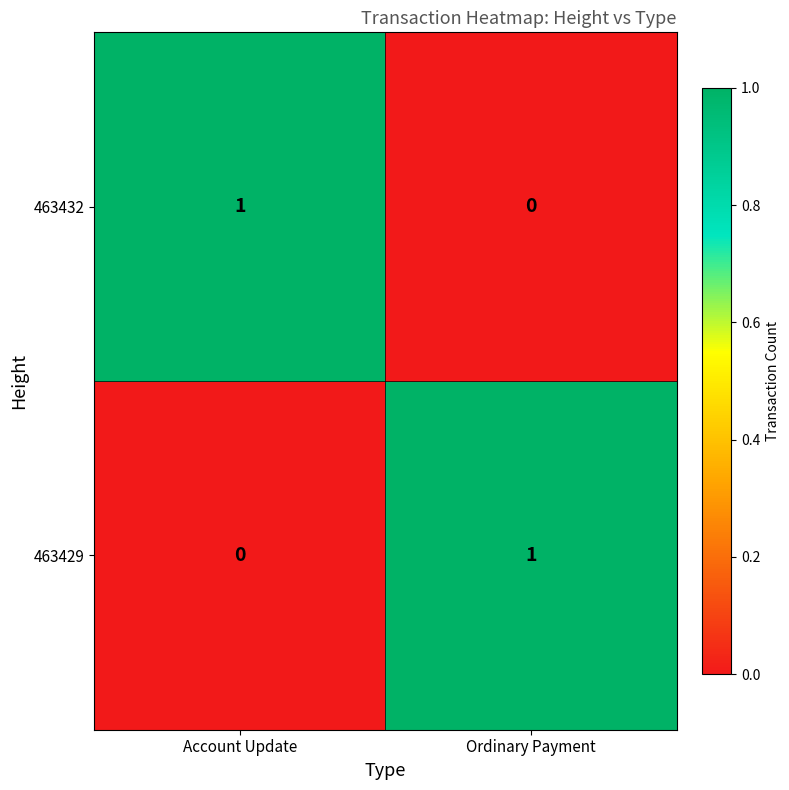

Where is 463432 nearest to the value 0?

Ordinary Payment